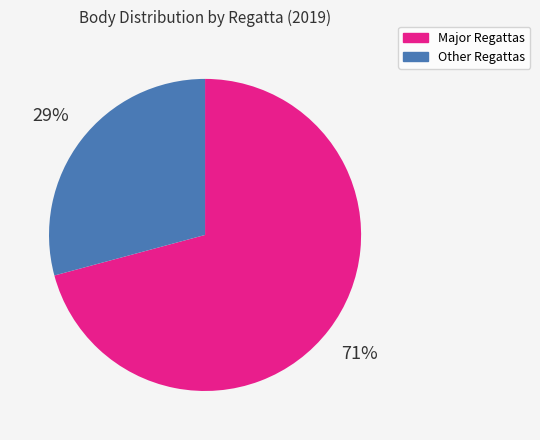

Is there a majority slice in this chart?

Yes